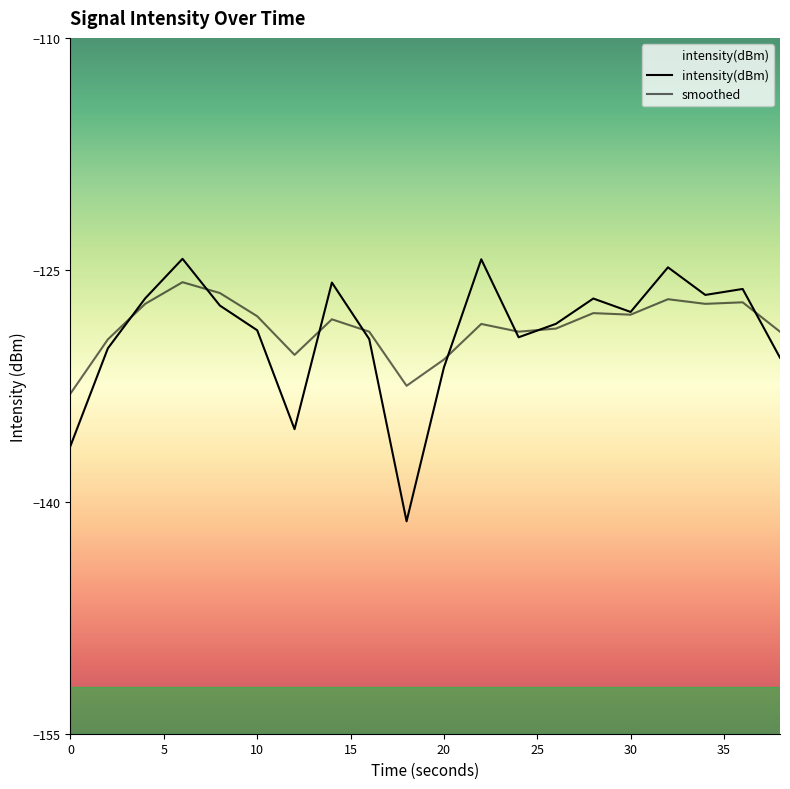

Which category has the lowest value across all series?

18